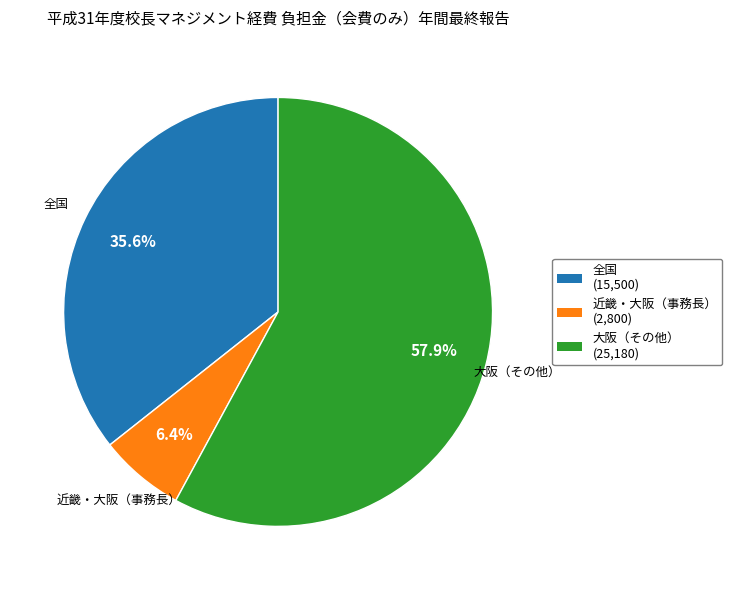

Is there any slice that represents more than half of the pie?

Yes